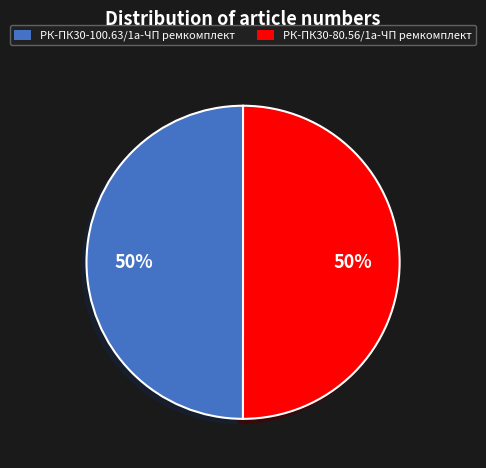

What is the ratio of the value at РК-ПК30-80.56/1а-ЧП ремкомплект to the value at РК-ПК30-100.63/1а-ЧП ремкомплект?

1.0